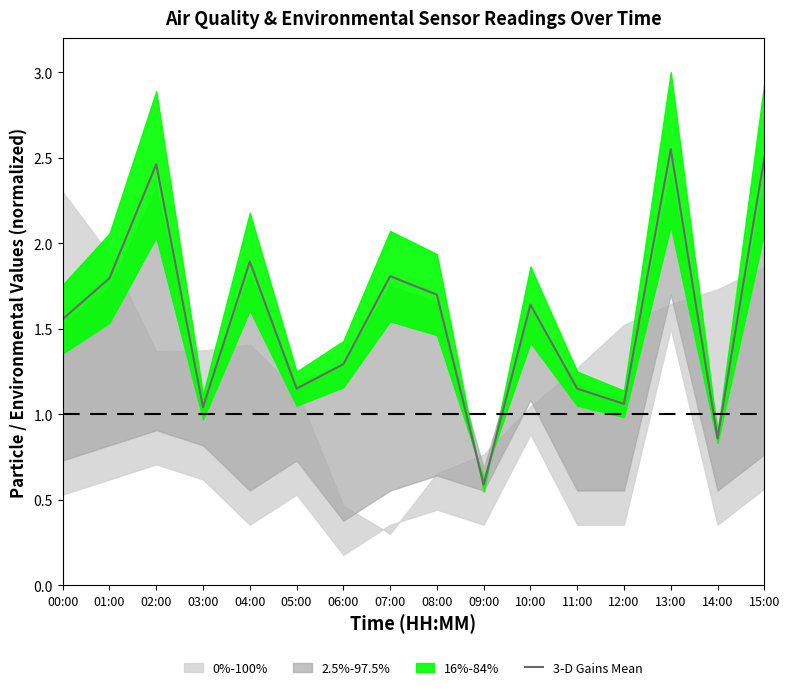

What is the average value?

1.6